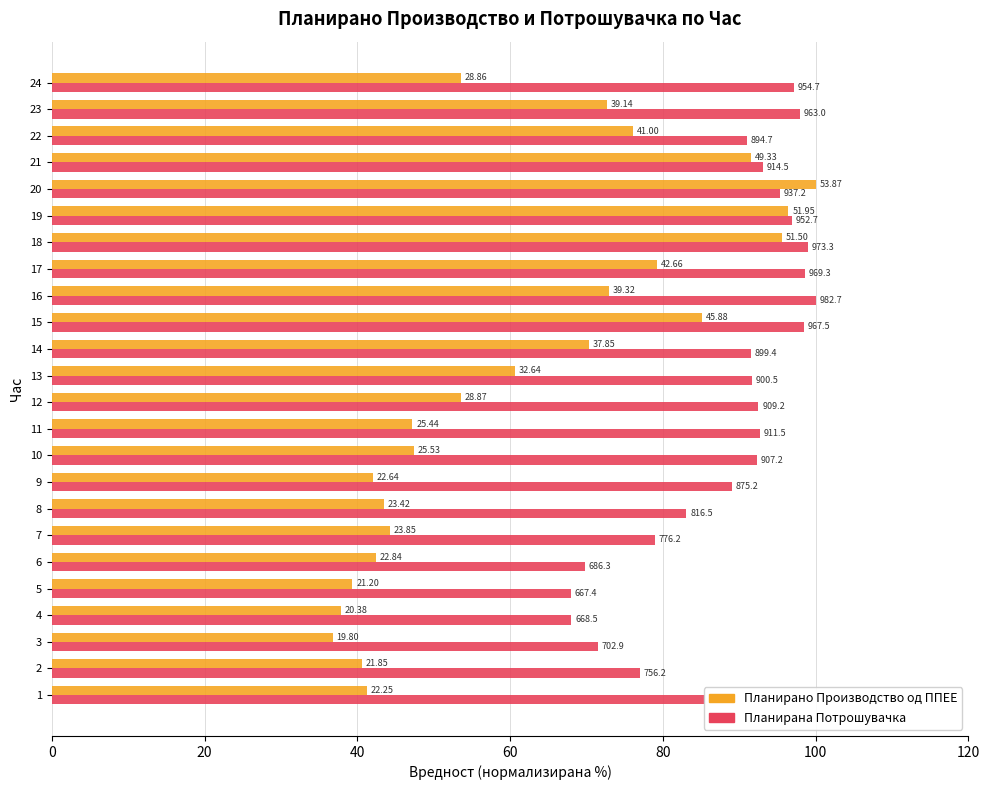

Rank the series by their maximum value, from highest to lowest.

Планирано Производство од ППЕЕ, Планирана Потрошувачка